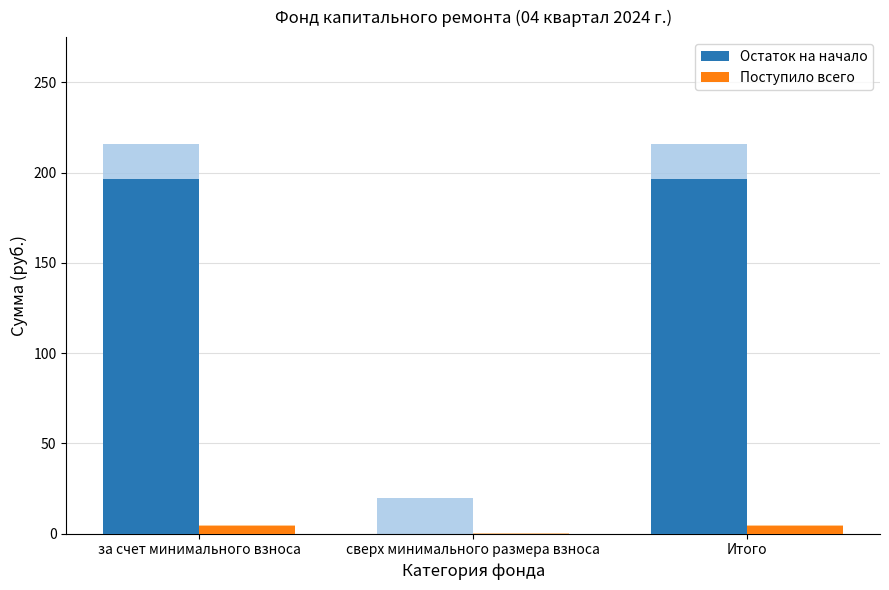

Which has a higher value, Итого or за счет минимального взноса?

Итого